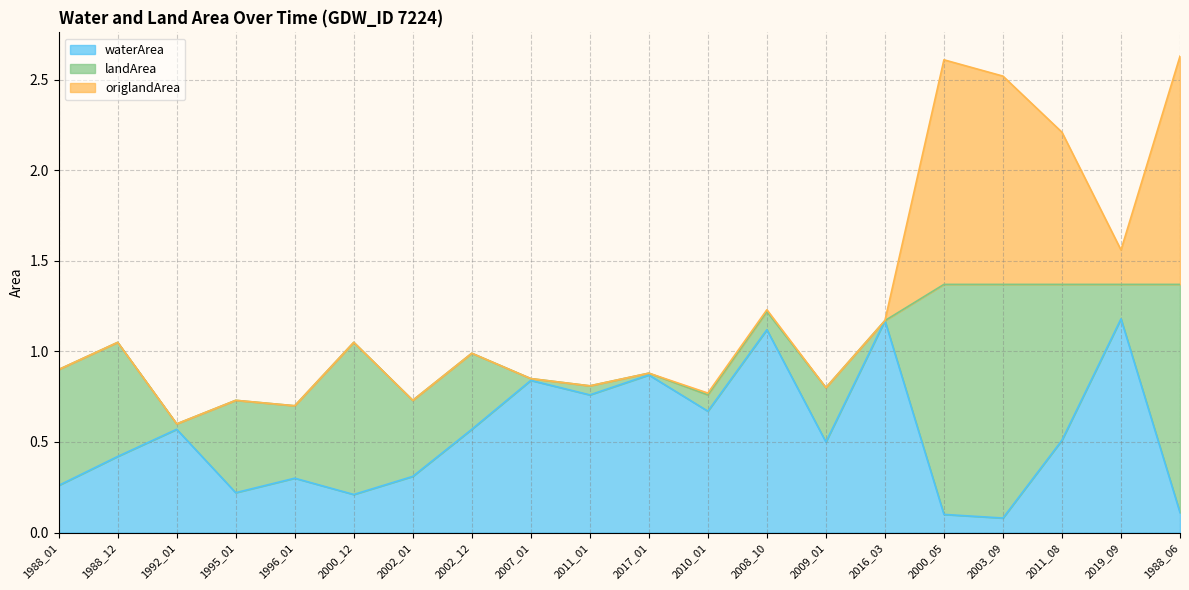

True or false: waterArea and landArea intersect in this chart.

True